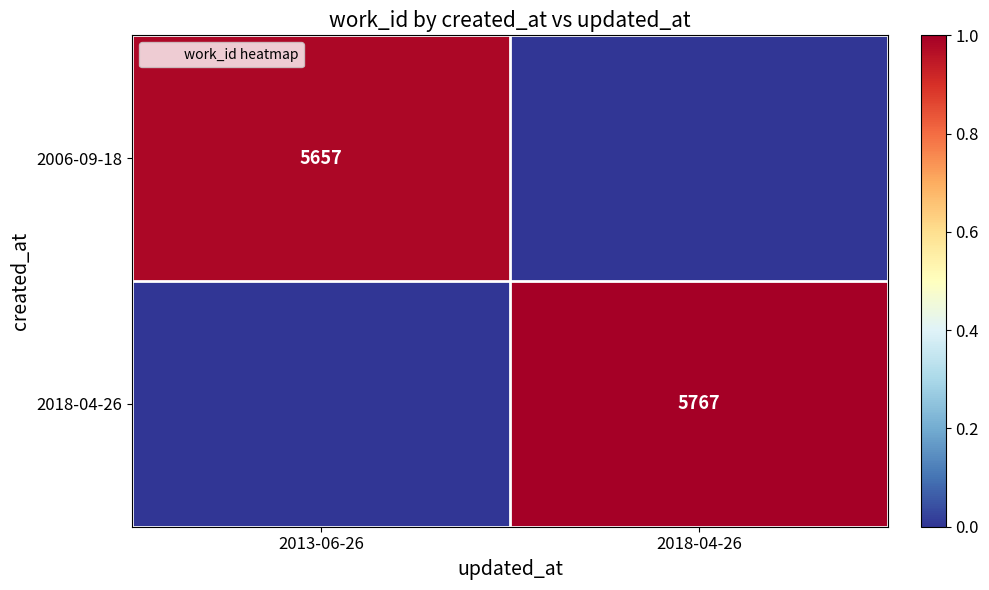

Rank the categories by 2018-04-26 value from lowest to highest.

2013-06-26, 2018-04-26